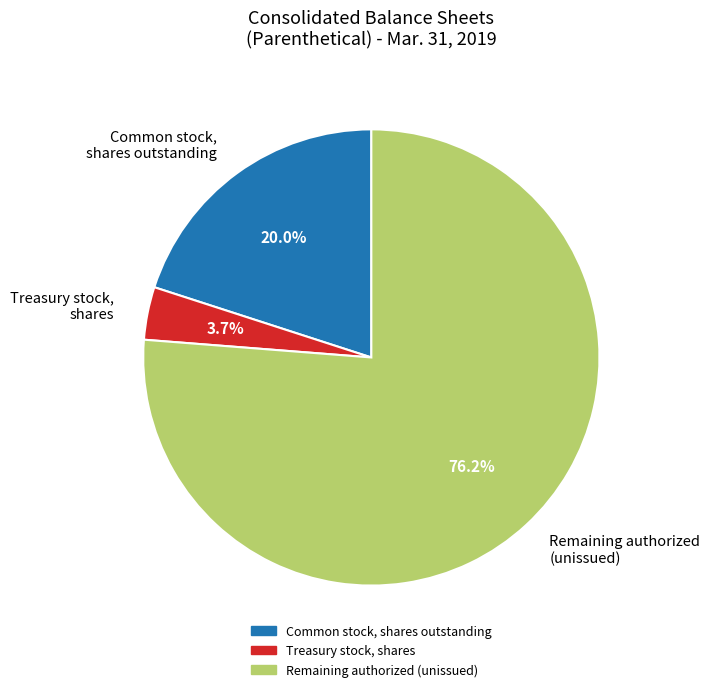

Which category accounts for the majority?

Remaining authorized (unissued)